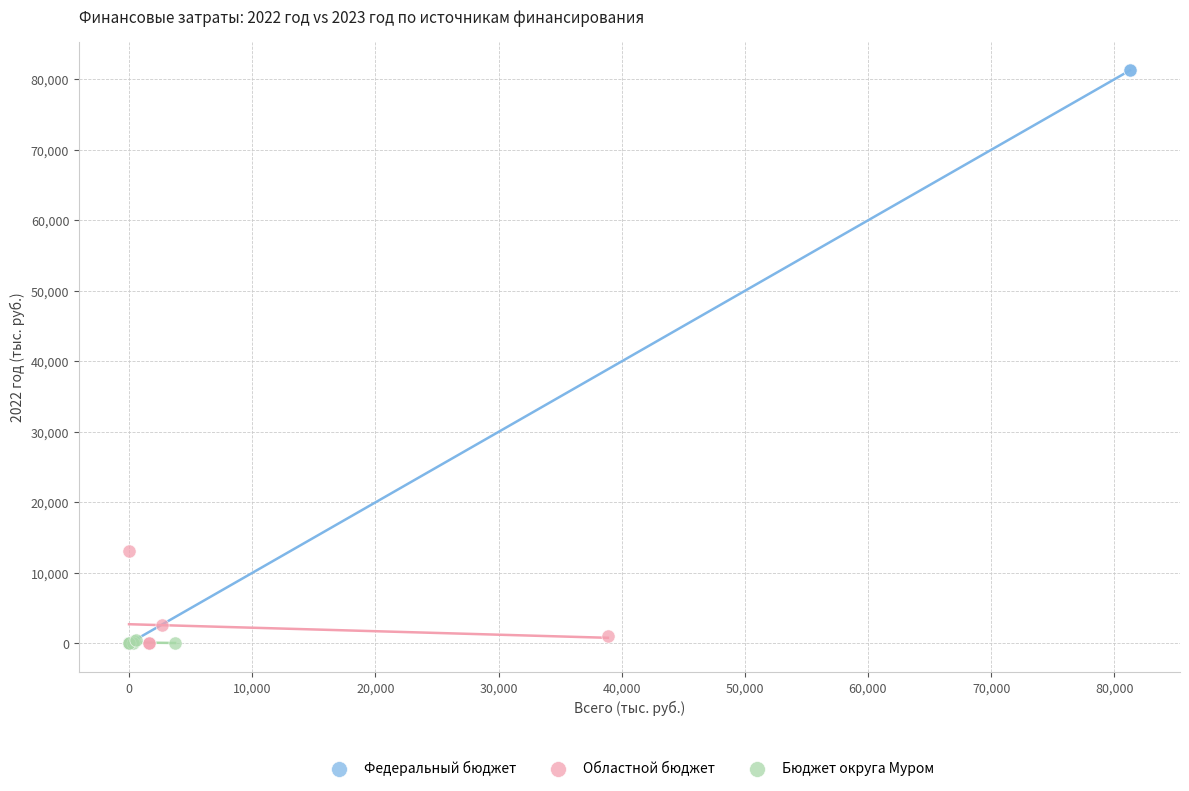

Which series has the largest Y range (max minus min)?

Федеральный бюджет